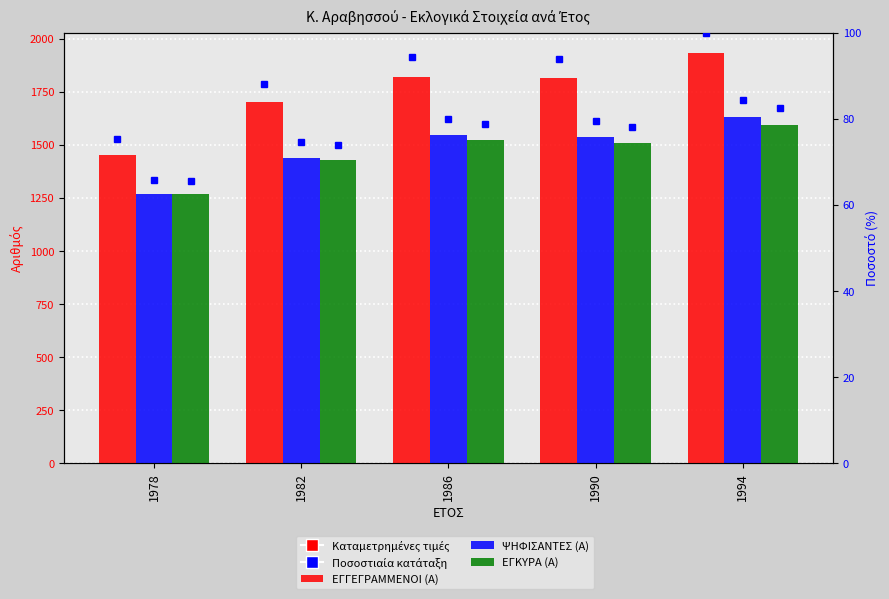

List the labels in order of ΕΓΓΕΓΡΑΜΜΕΝΟΙ (Α) value, smallest first.

1978, 1982, 1990, 1986, 1994